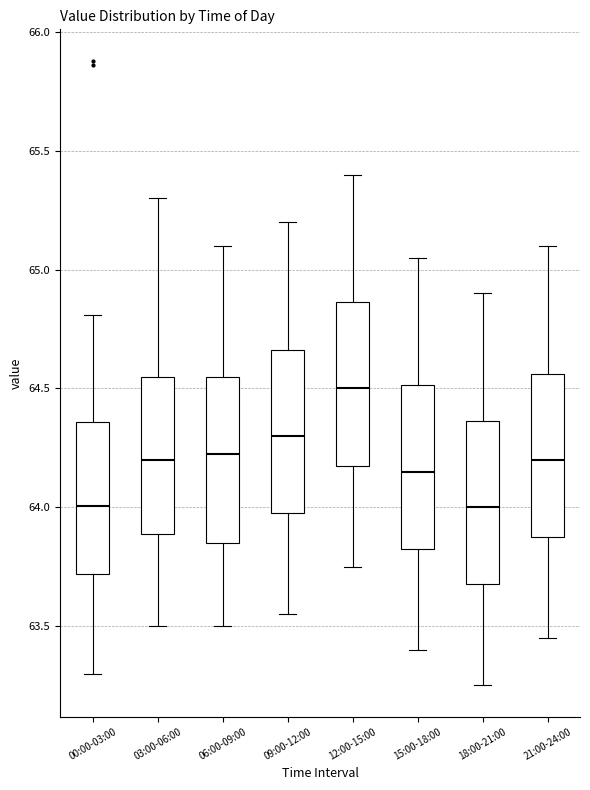

Where is the upper edge of the box for 15:00-18:00 on the y-axis? The values are not printed on the chart, so give them approximately, as read against the axis.

64.50